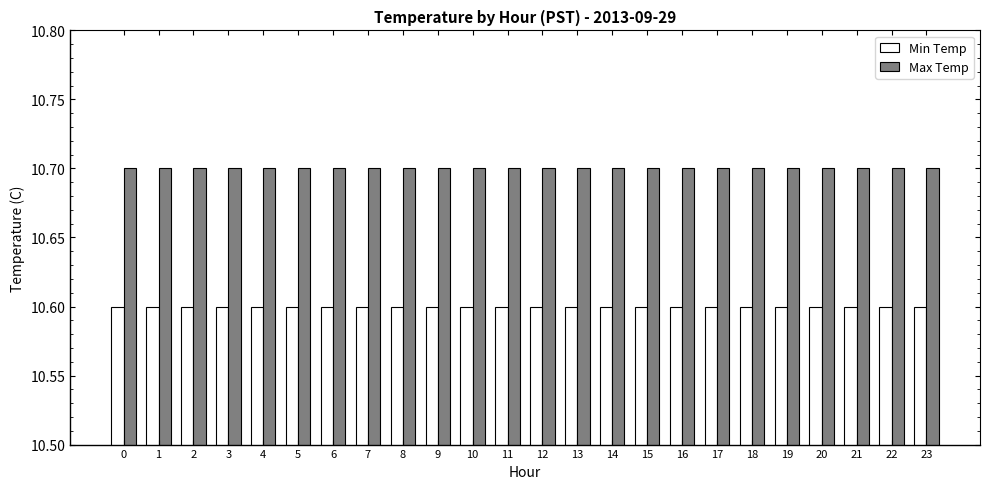

Is it true that Min Temp equals 14.3 at 10?

False